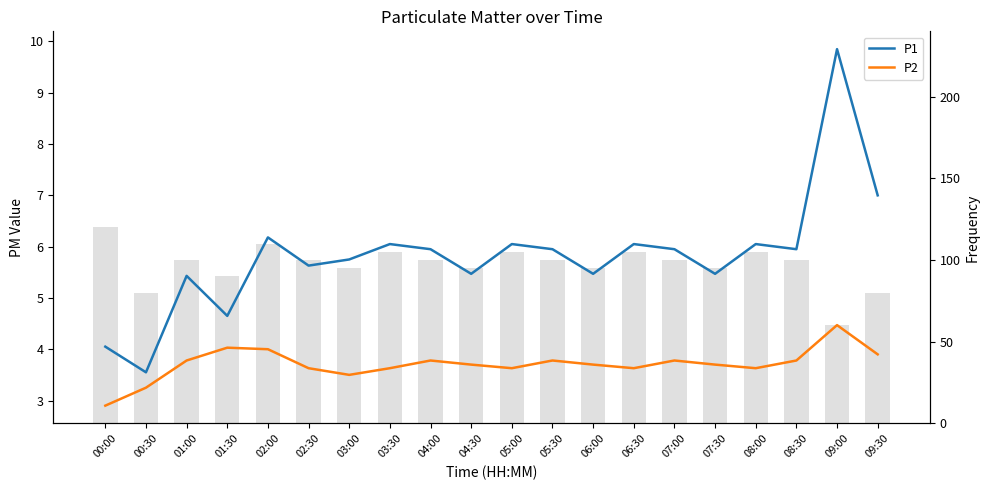

At which category is the sum across all series the highest?

09:00